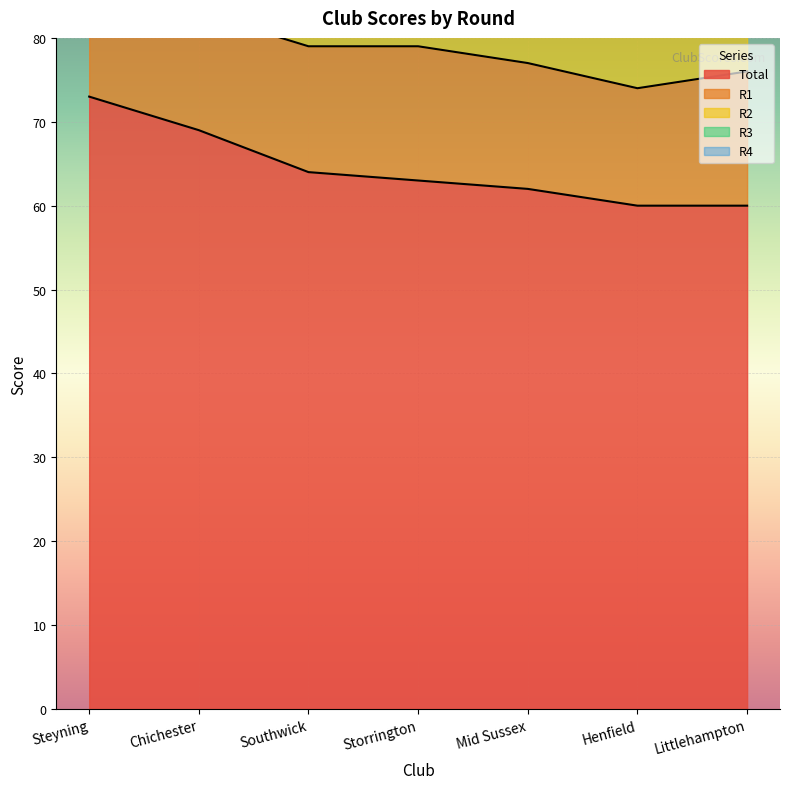

What position from the right is Mid Sussex?

3